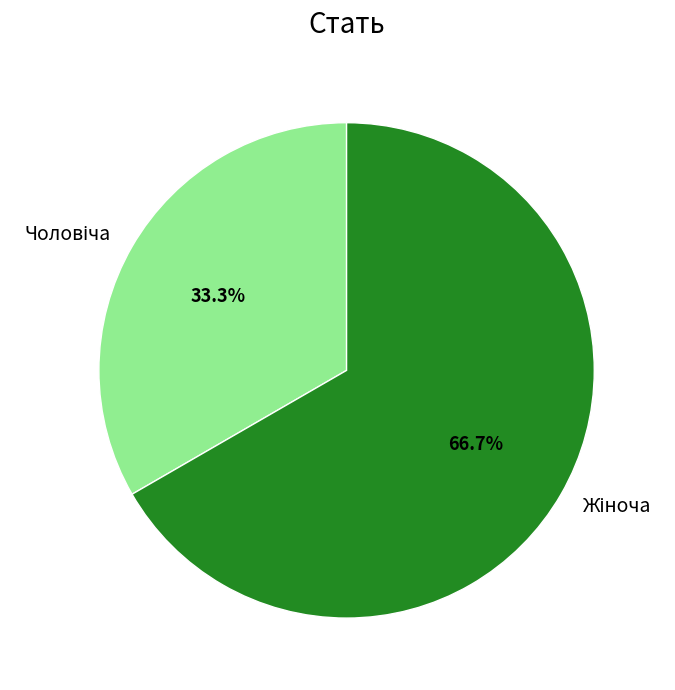

To the nearest percent, what is the average slice percentage?

50%